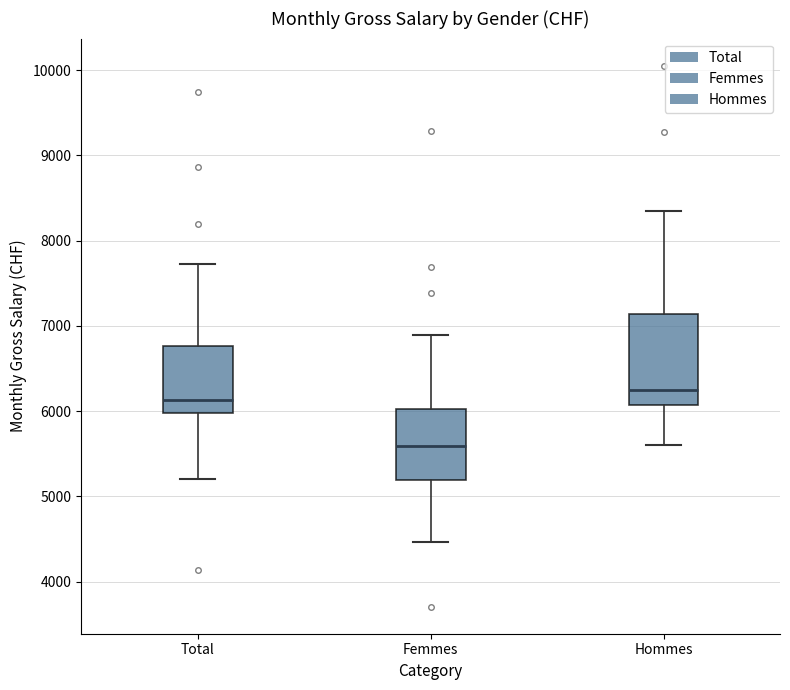

Where is the upper edge of the box for Hommes on the y-axis? The values are not printed on the chart, so give them approximately, as read against the axis.

7100